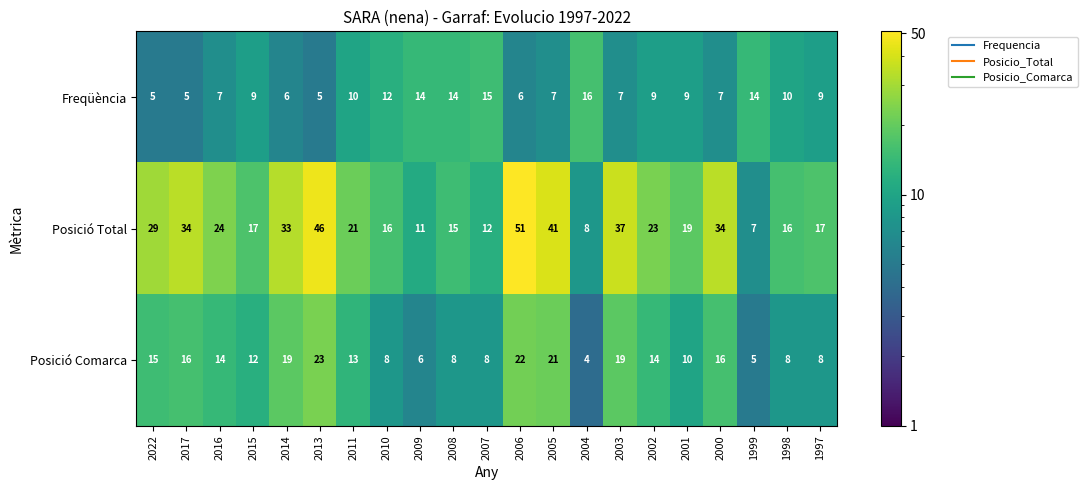

What is the difference between the maximum and minimum values in the Posició Total series?

44